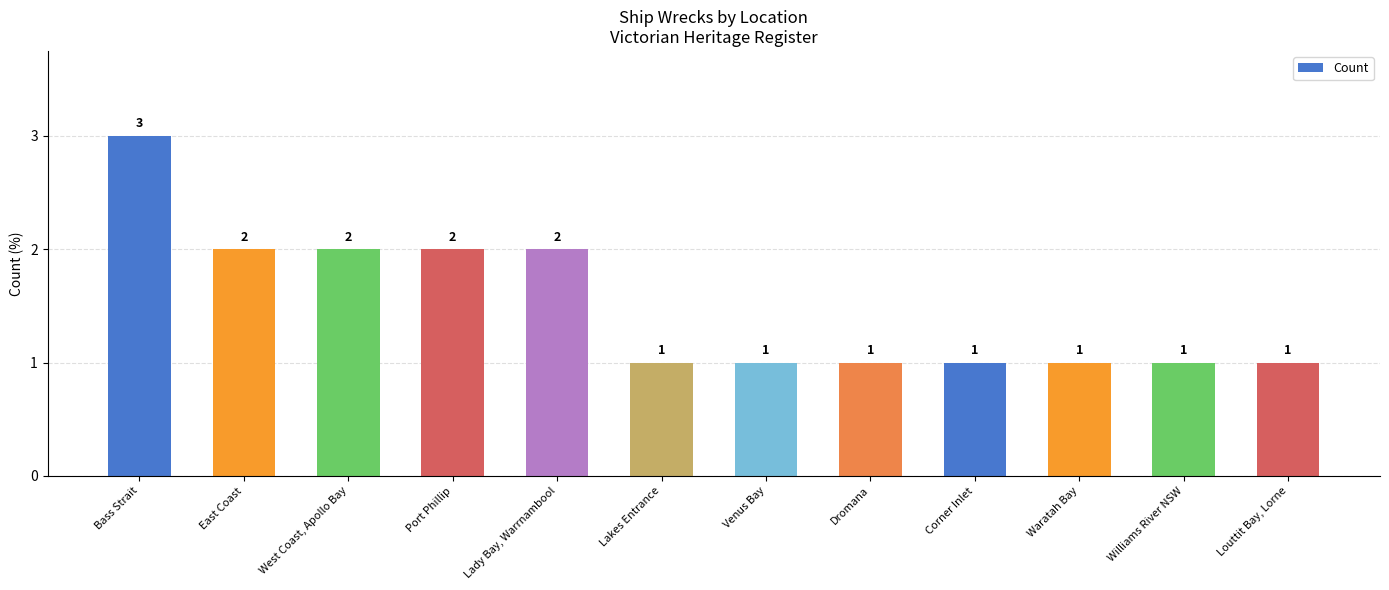

The chart shows a value of 1 at Dromana. True or false?

True